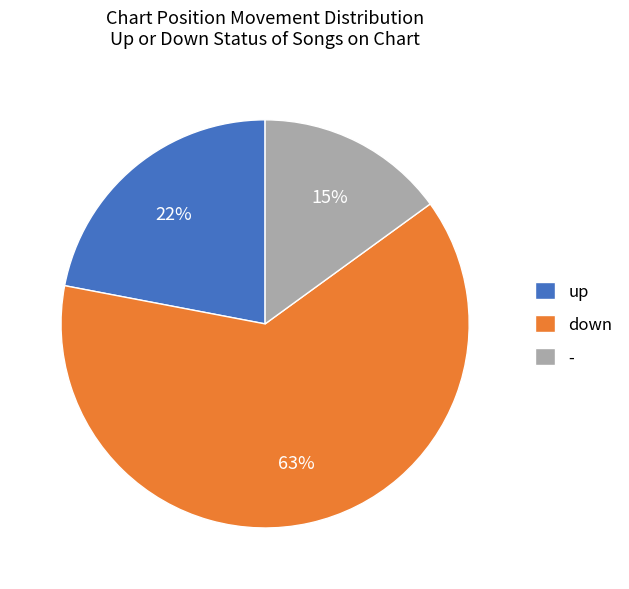

To the nearest percent, what is the average slice percentage?

33%